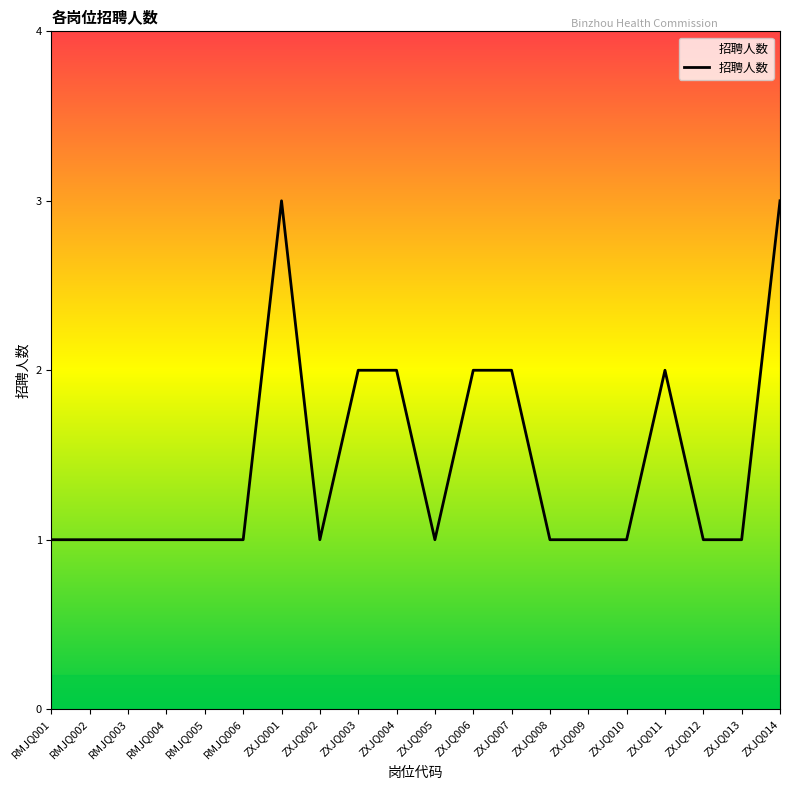

Is it true that the value at ZXJQ009 is 1?

True